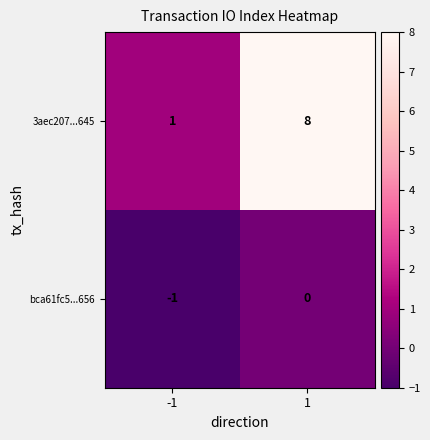

What is the sum of the 3aec207...645 values at 1 and -1?

9